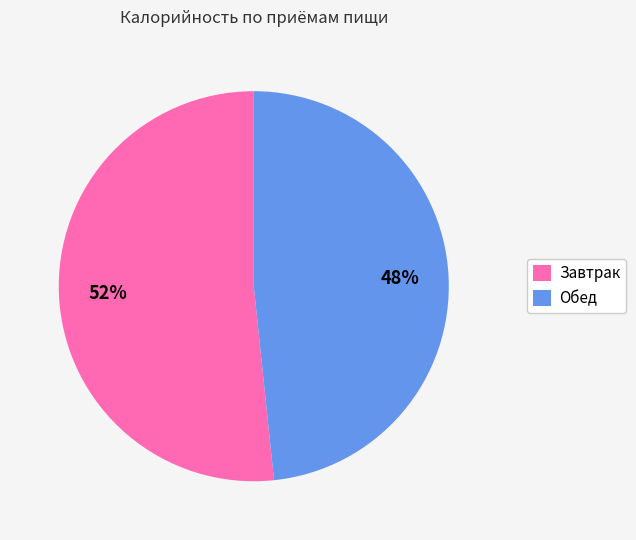

Is the sum of Обед and Завтрак greater than half?

Yes